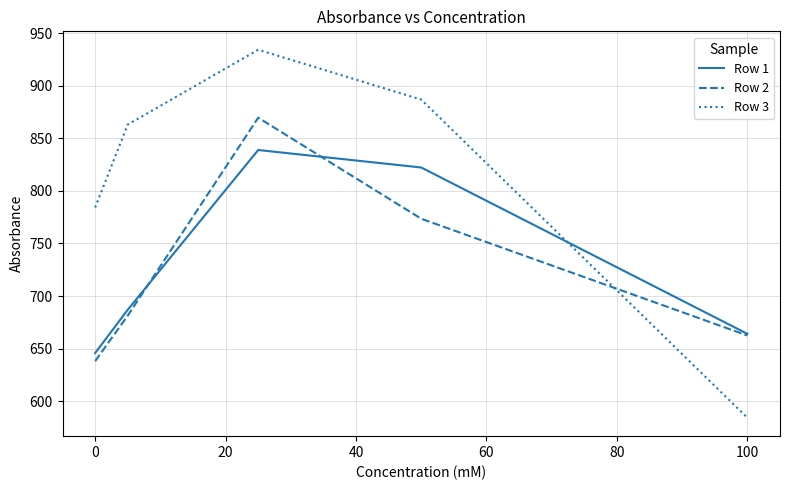

Count the number of data series in this chart.

3